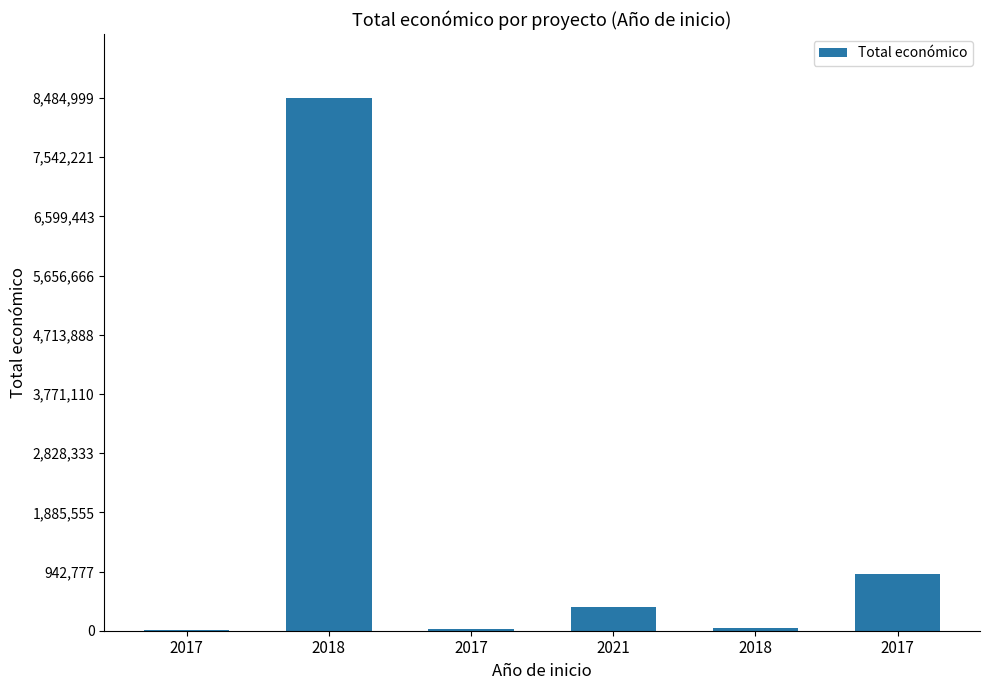

Are the bars horizontal?

No